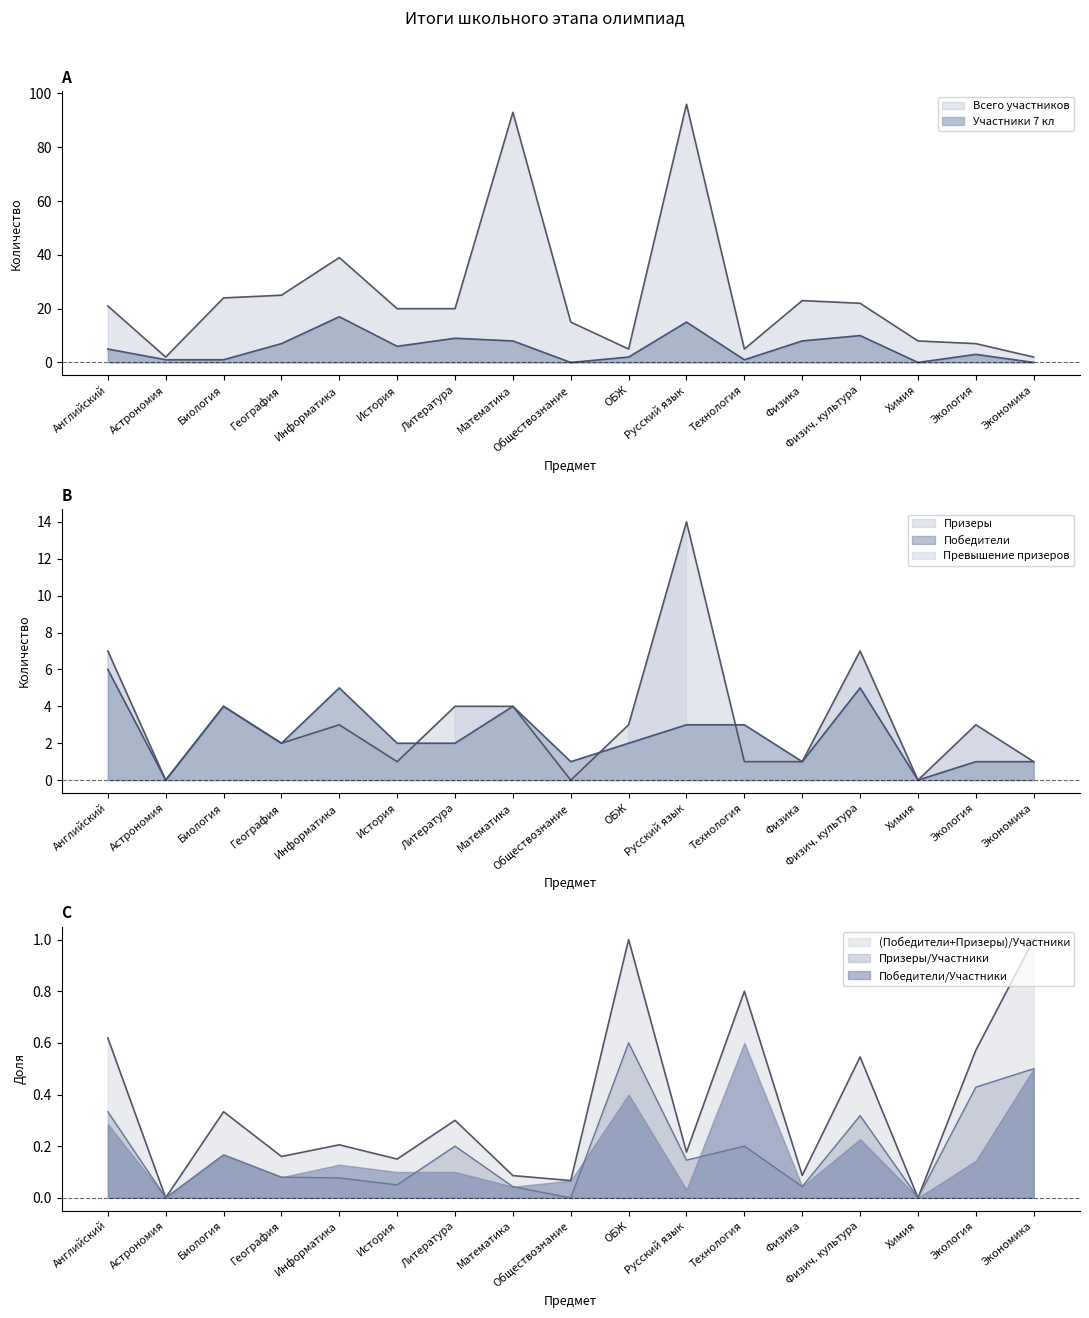

Which label corresponds to the smallest value in the chart?

Астрономия